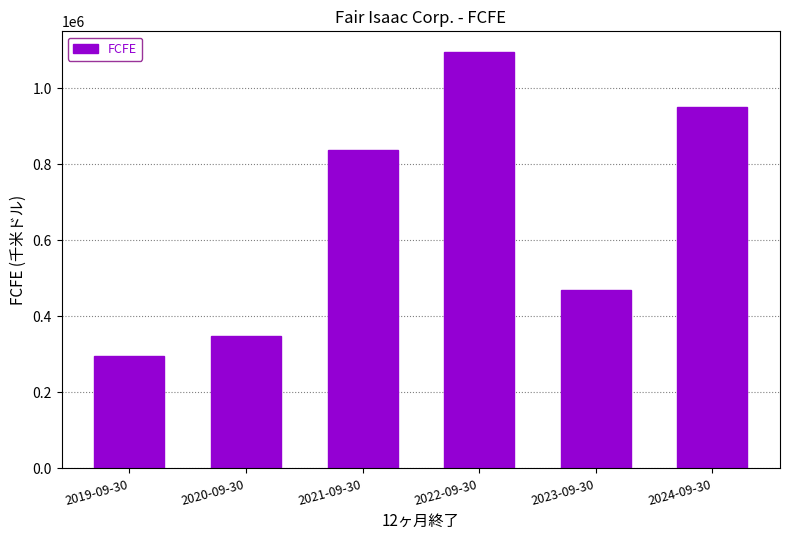

Reading right to left, list all the values displayed in this chart.

2024-09-30=950374	2023-09-30=469678	2022-09-30=1095352	2021-09-30=837584	2020-09-30=349371	2019-09-30=295424